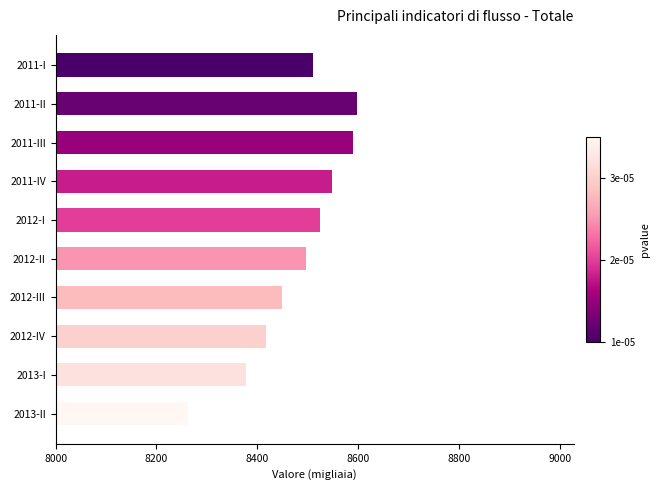

What is the approximate value at 2012-III?

8448.0